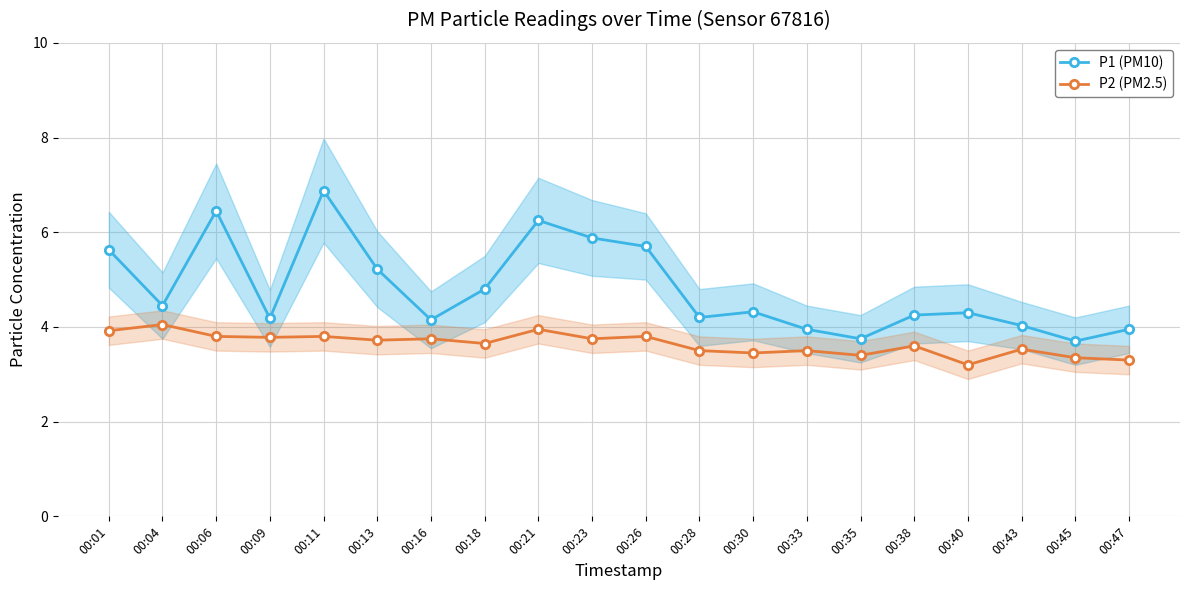

Reading right to left, what are all the values shown in this chart?

P1 (PM10): 00:47=4.0	00:45=3.7	00:43=4.0	00:40=4.3	00:38=4.2	00:35=3.8	00:33=4.0	00:30=4.3	00:28=4.2	00:26=5.7	00:23=5.9	00:21=6.2	00:18=4.8	00:16=4.2	00:13=5.2	00:11=6.9	00:09=4.2	00:06=6.5	00:04=4.5	00:01=5.6
P2 (PM2.5): 00:47=3.3	00:45=3.4	00:43=3.5	00:40=3.2	00:38=3.6	00:35=3.4	00:33=3.5	00:30=3.5	00:28=3.5	00:26=3.8	00:23=3.8	00:21=4.0	00:18=3.6	00:16=3.8	00:13=3.7	00:11=3.8	00:09=3.8	00:06=3.8	00:04=4.0	00:01=3.9